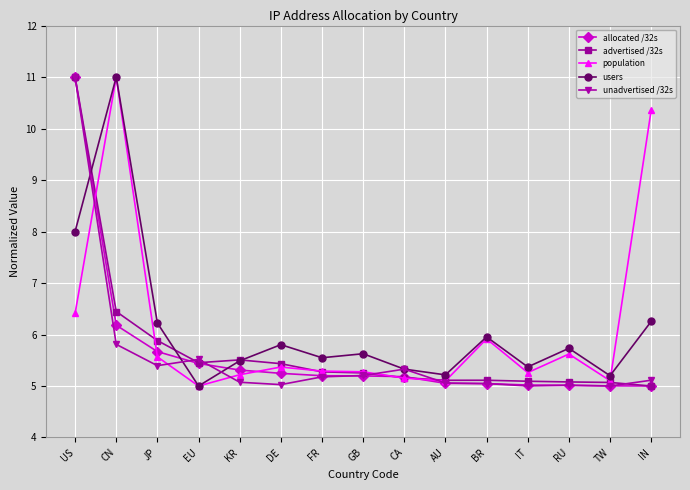

Which category has the highest value in the users series?

CN